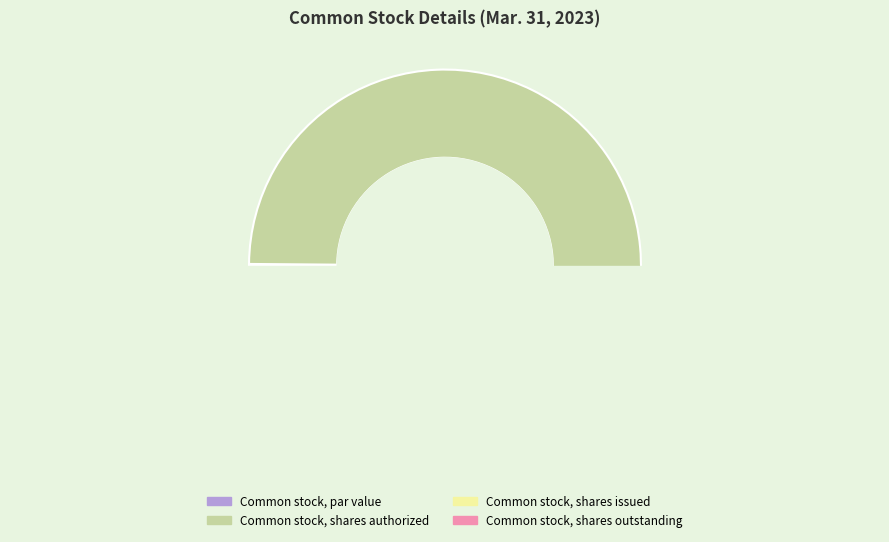

What is the change in value from Common stock, shares authorized to Common stock, shares issued?

-363000000.0